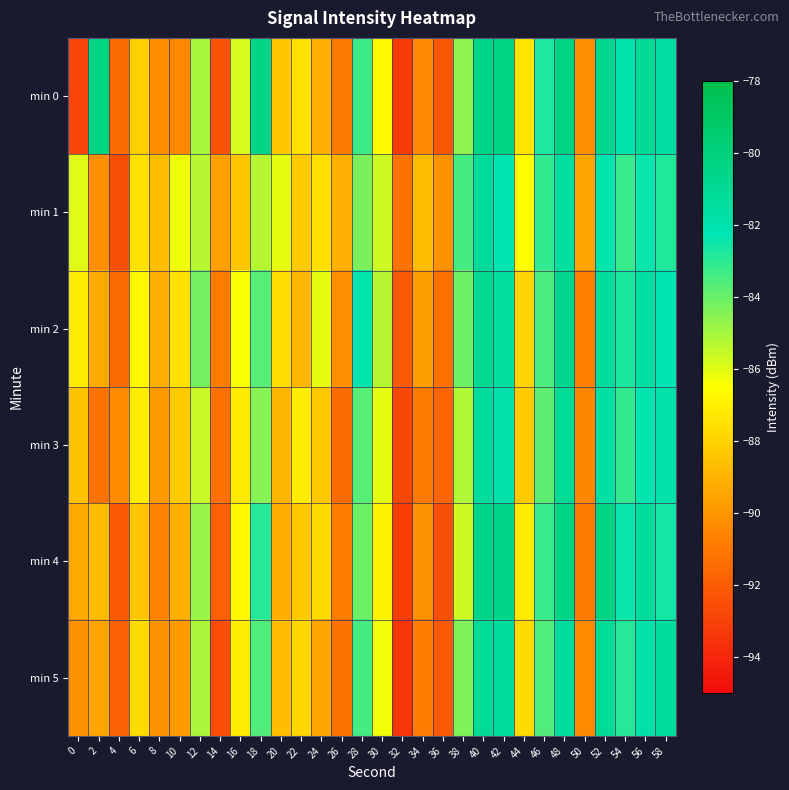

Which has a higher value, 46 or 50?

46